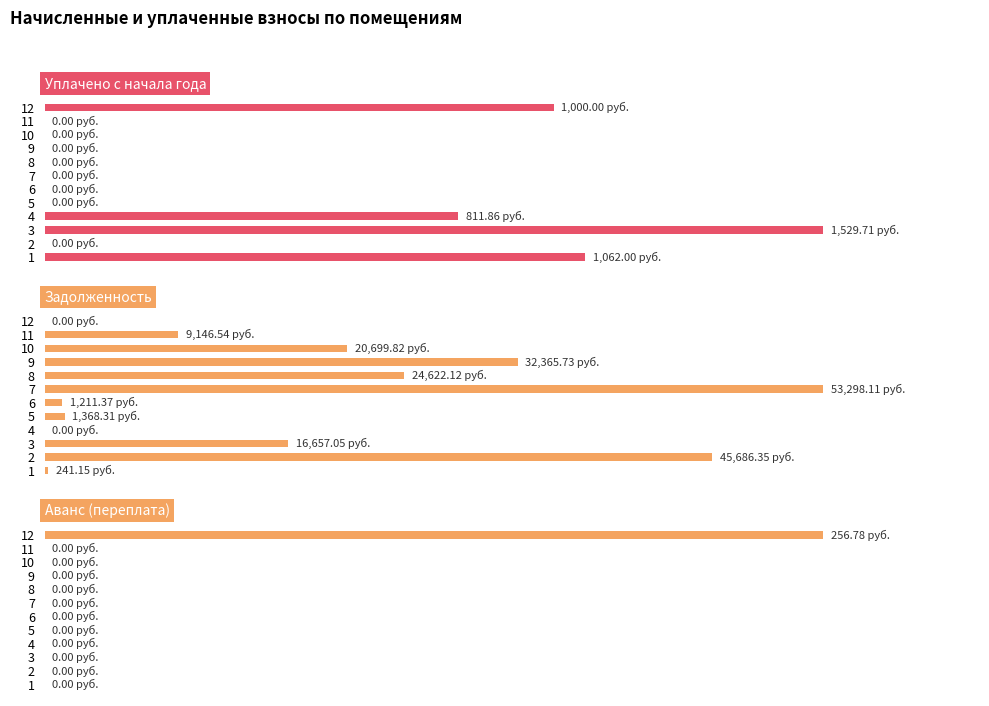

At 9, list the series in order from largest to smallest.

Задолженность, Уплачено с начала года, Аванс (переплата)